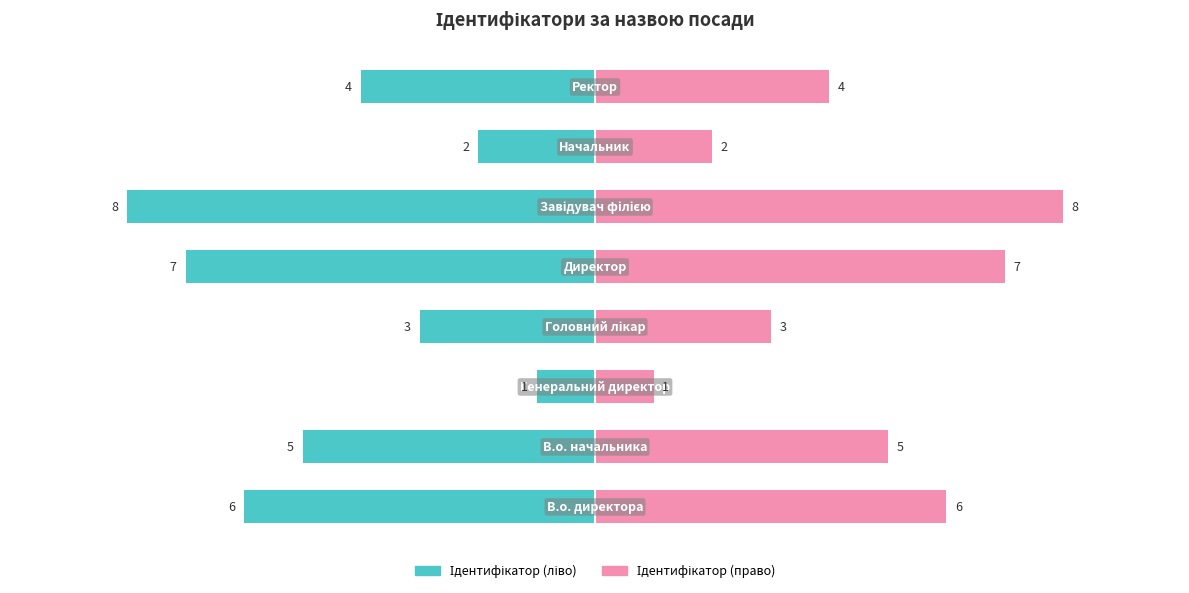

What are all the series names shown in the legend?

Ідентифікатор (ліво), Ідентифікатор (право)